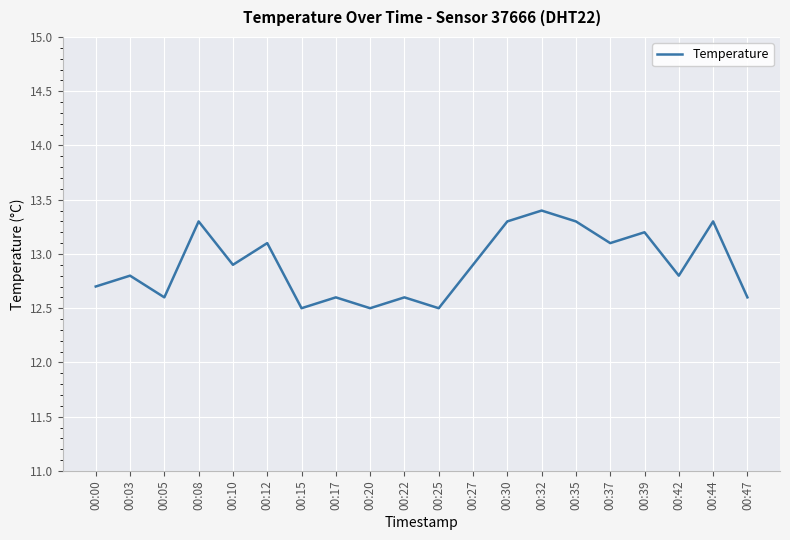

The value at 00:27 is 4.5. True or false?

False